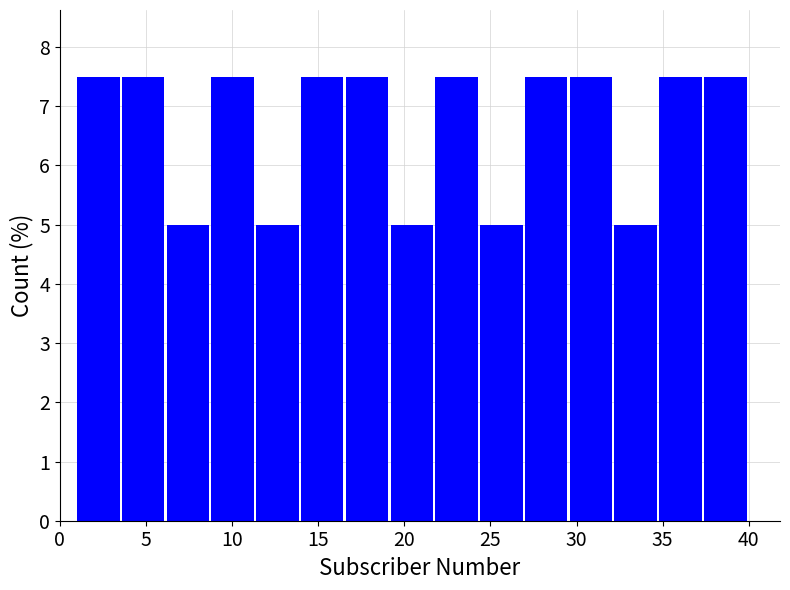

Reading left to right, transcribe this chart: for each bar, give the range it covers on the x-axis and its height. Neither the bar edges nor the heights are printed on the chart, so give them approximately, as read against the axes.

1.0 to 3.6: 7.5
3.6 to 6.2: 7.5
6.2 to 8.8: 5.0
8.8 to 11.4: 7.5
11.4 to 14.0: 5.0
14.0 to 16.6: 7.5
16.6 to 19.2: 7.5
19.2 to 21.8: 5.0
21.8 to 24.4: 7.5
24.4 to 27.0: 5.0
27.0 to 29.6: 7.5
29.6 to 32.2: 7.5
32.2 to 34.8: 5.0
34.8 to 37.4: 7.5
37.4 to 40.0: 7.5